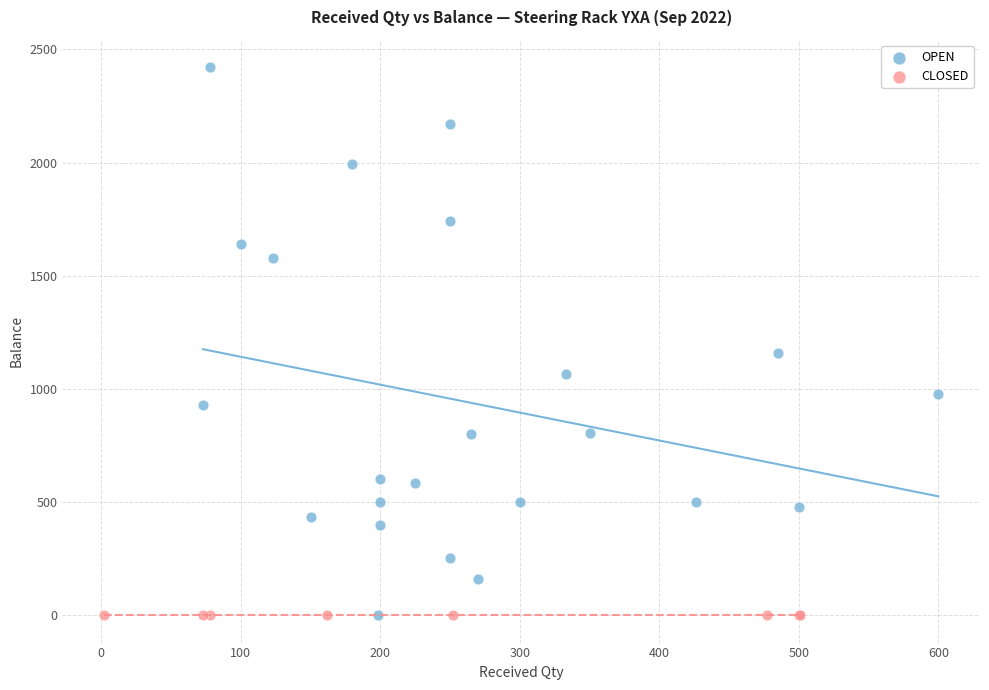

Which series contains the highest Y value?

OPEN